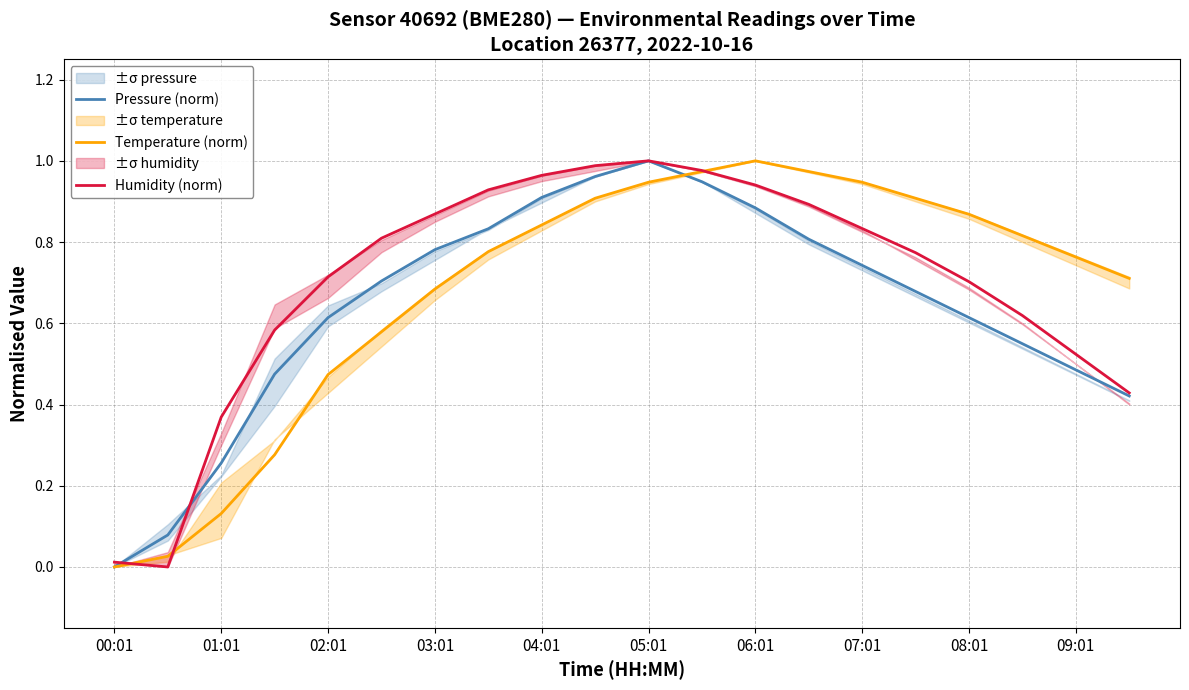

List the series in order of their peak value, lowest first.

Pressure (norm), Temperature (norm), Humidity (norm)